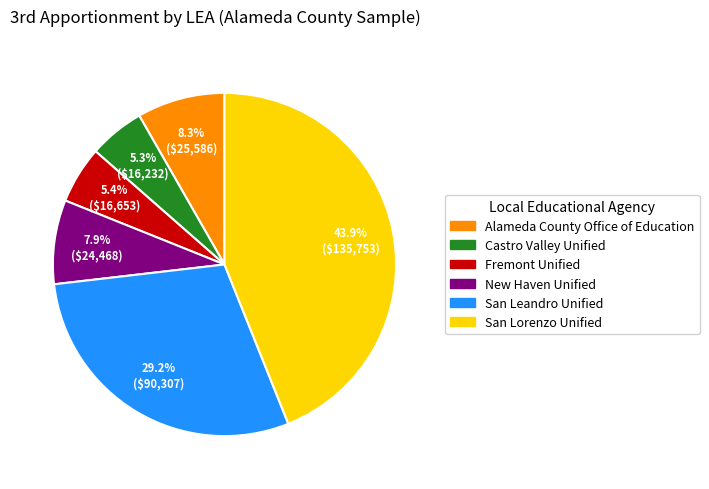

Which slice is the largest?

San Lorenzo Unified